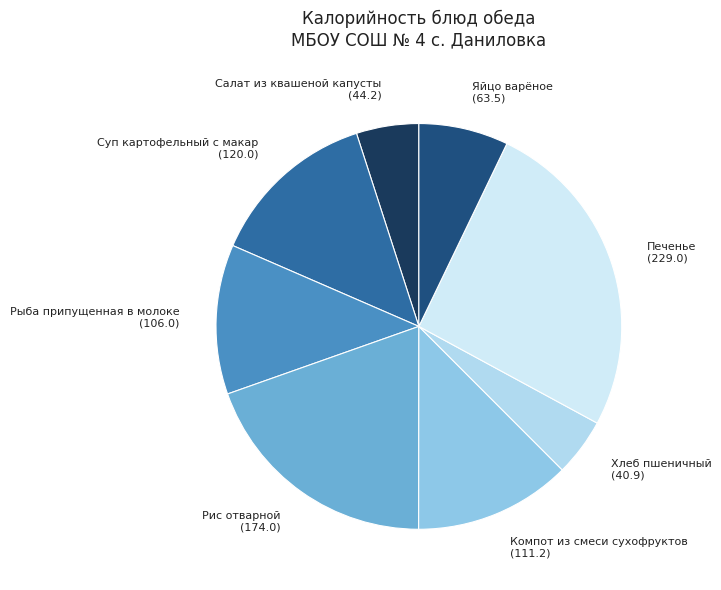

Count the number of slices in the pie.

8